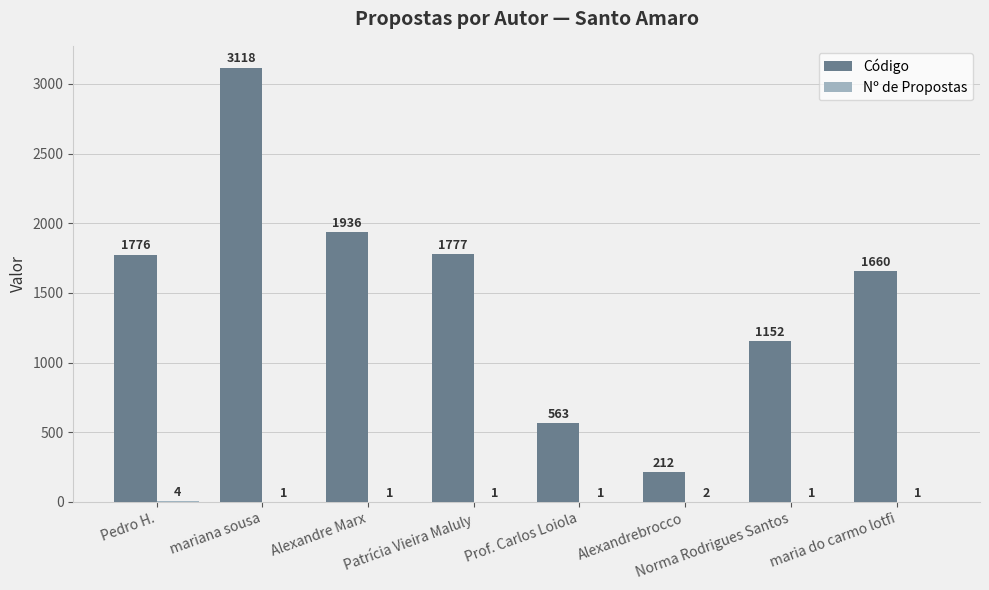

The value of Código at mariana sousa is 1568. True or false?

False